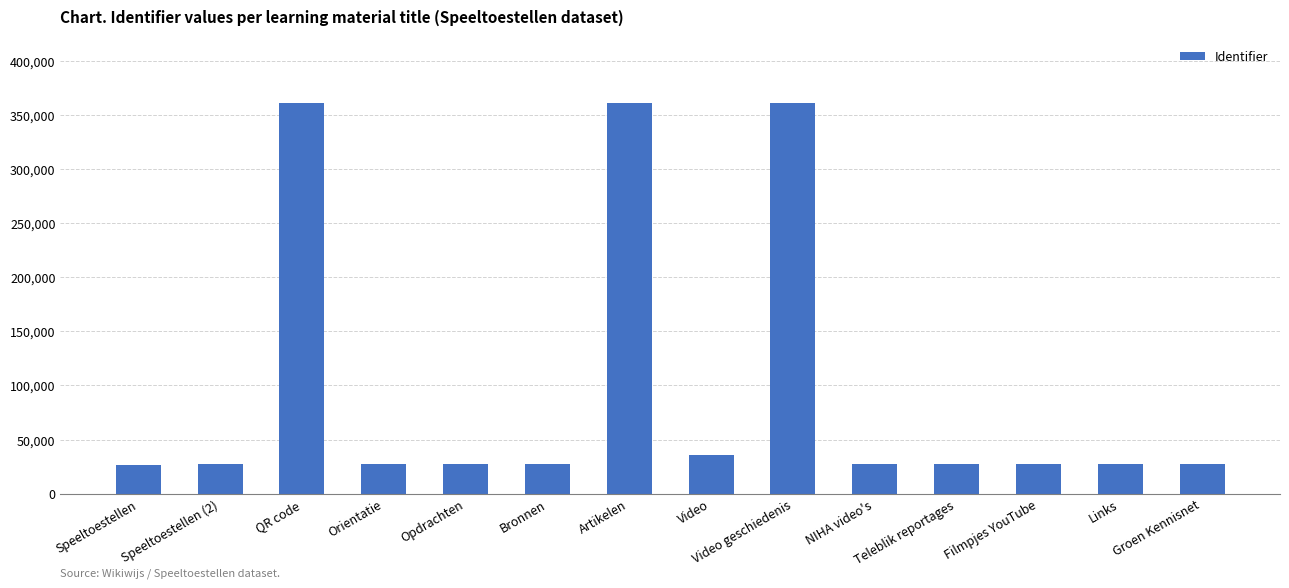

What is the minimum value shown in the chart?

26712